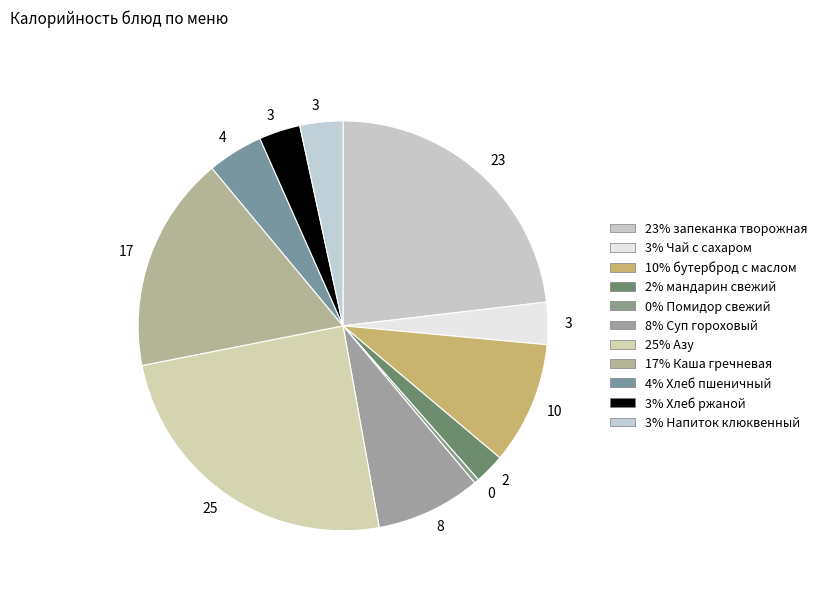

How many segments does this pie chart have?

11